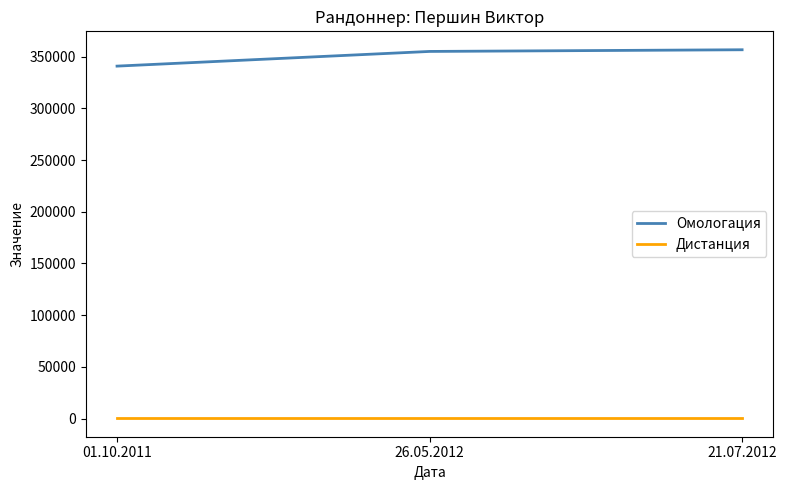

Reading left to right, extract all data points from this chart.

Омологация: 01.10.2011=340997	26.05.2012=355202	21.07.2012=356825
Дистанция: 01.10.2011=200	26.05.2012=200	21.07.2012=200